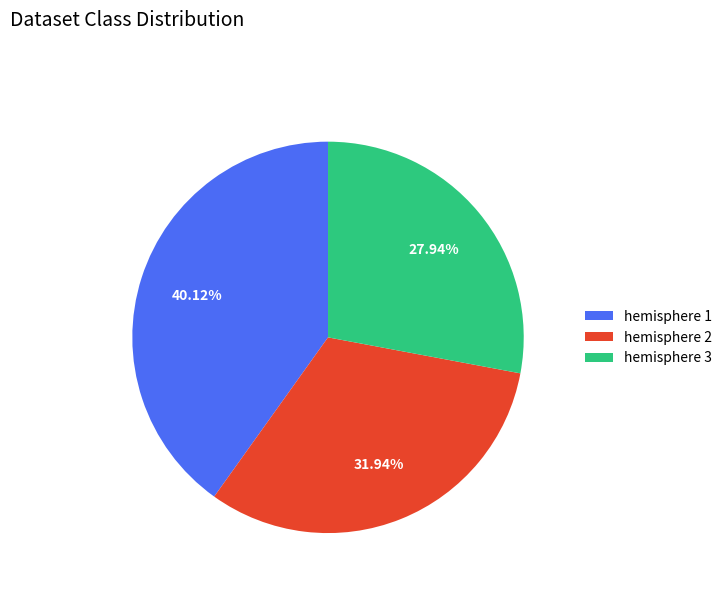

What is the total percentage of hemisphere 1 and hemisphere 3?

68.1%